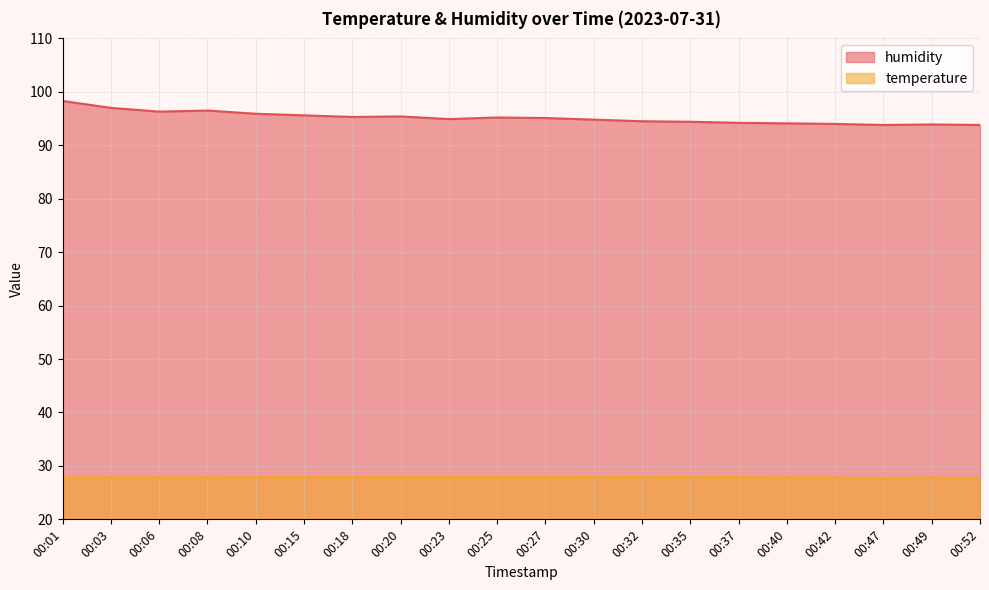

At which label is humidity closest to 96?

00:10